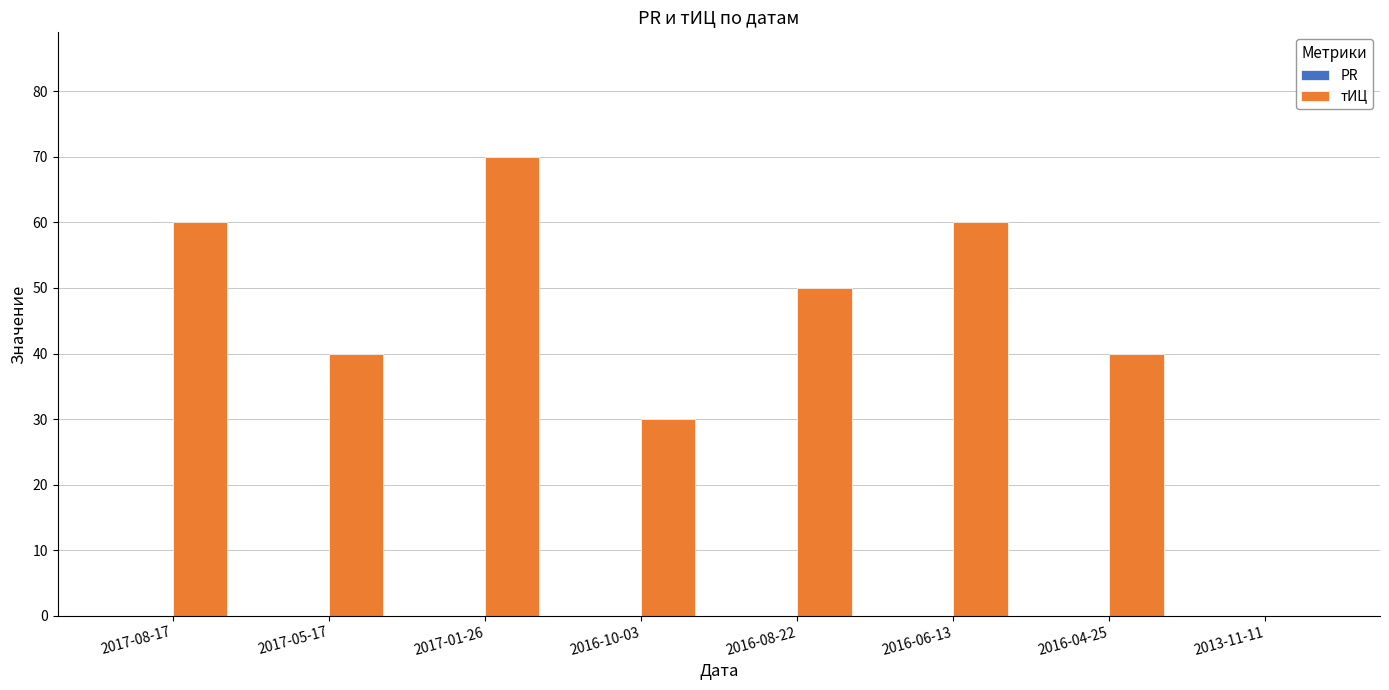

What is the change in value from 2017-05-17 to 2016-06-13?

+20